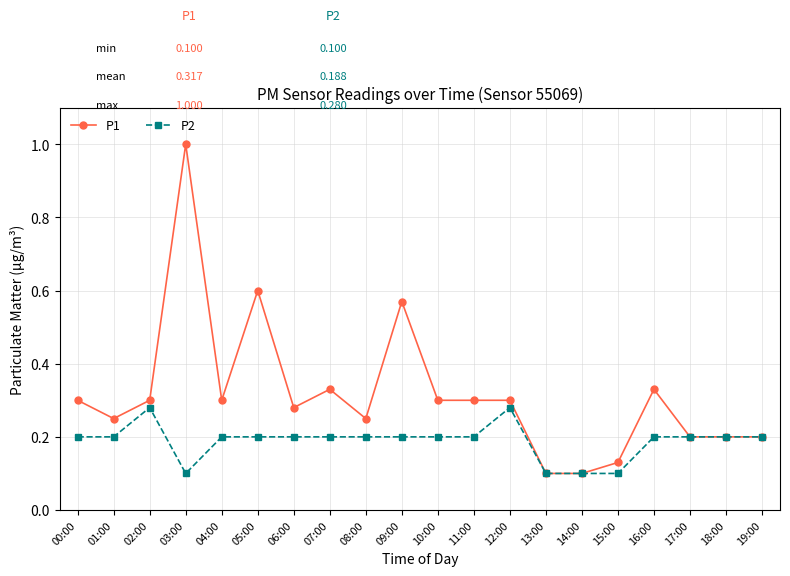

Between 10:00 and 14:00, which series saw the biggest shift?

P1